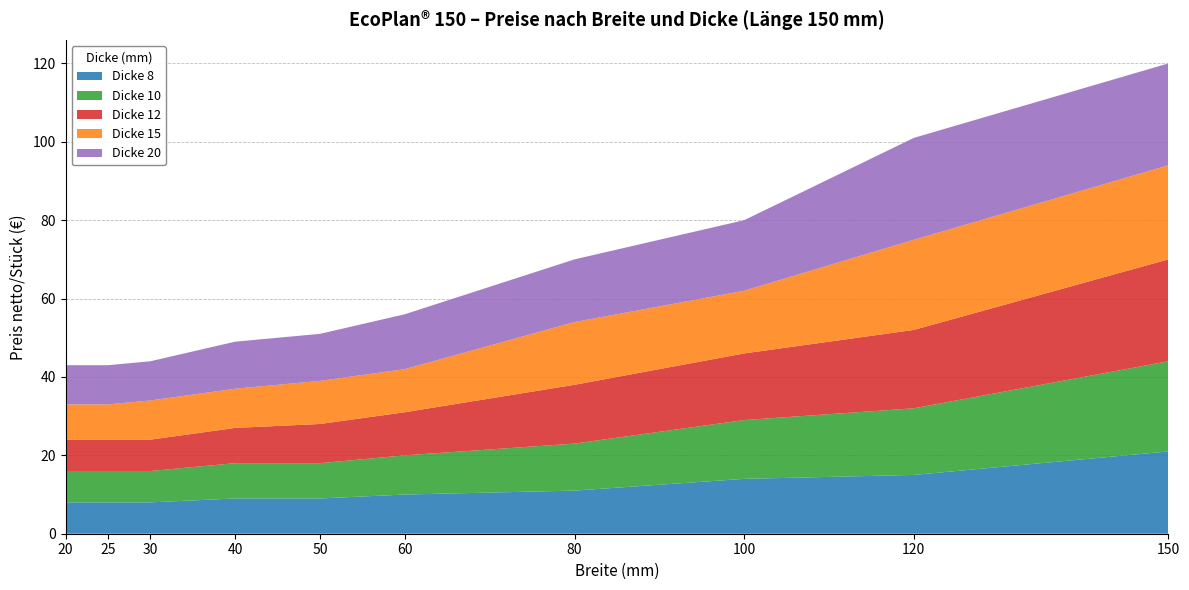

Reading right to left, extract all data points from this chart.

Dicke 8: 21	15	14	11	10	9	9	8	8	8
Dicke 10: 23	17	15	12	10	9	9	8	8	8
Dicke 12: 26	20	17	15	11	10	9	8	8	8
Dicke 15: 24	23	16	16	11	11	10	10	9	9
Dicke 20: 26	26	18	16	14	12	12	10	10	10